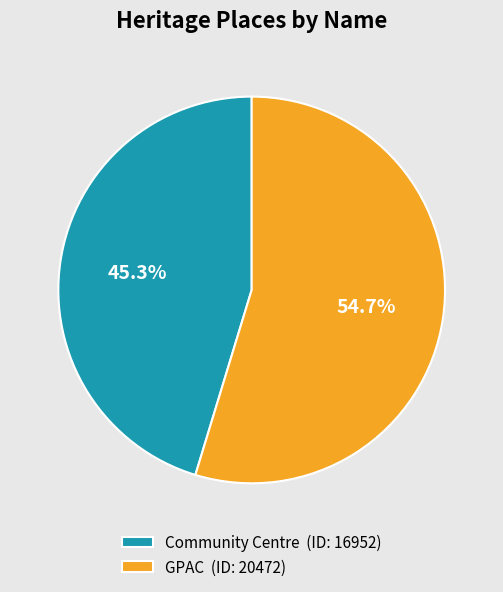

Rank the categories by value from lowest to highest.

Community Centre, GPAC